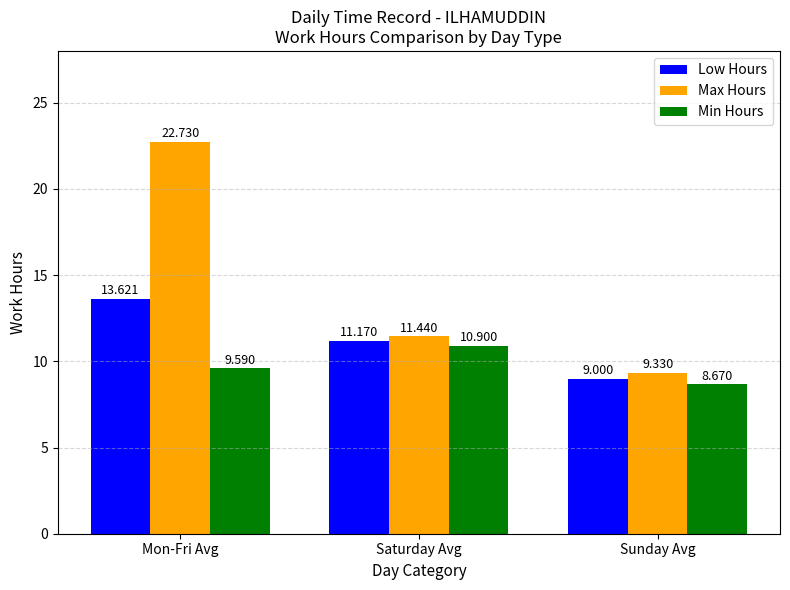

How many values in the Min Hours series are below 9?

1